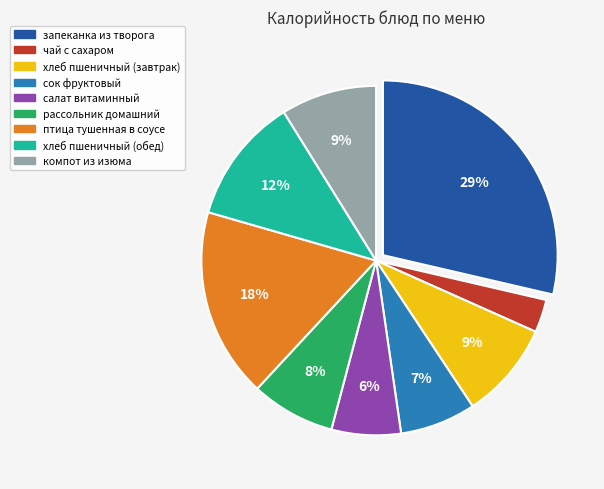

To the nearest percent, what portion does компот из изюма represent?

9%